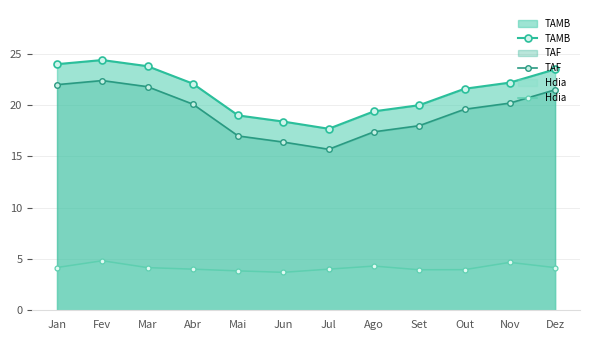

In TAMB, how many points are higher than both neighbors (excluding endpoints)?

1